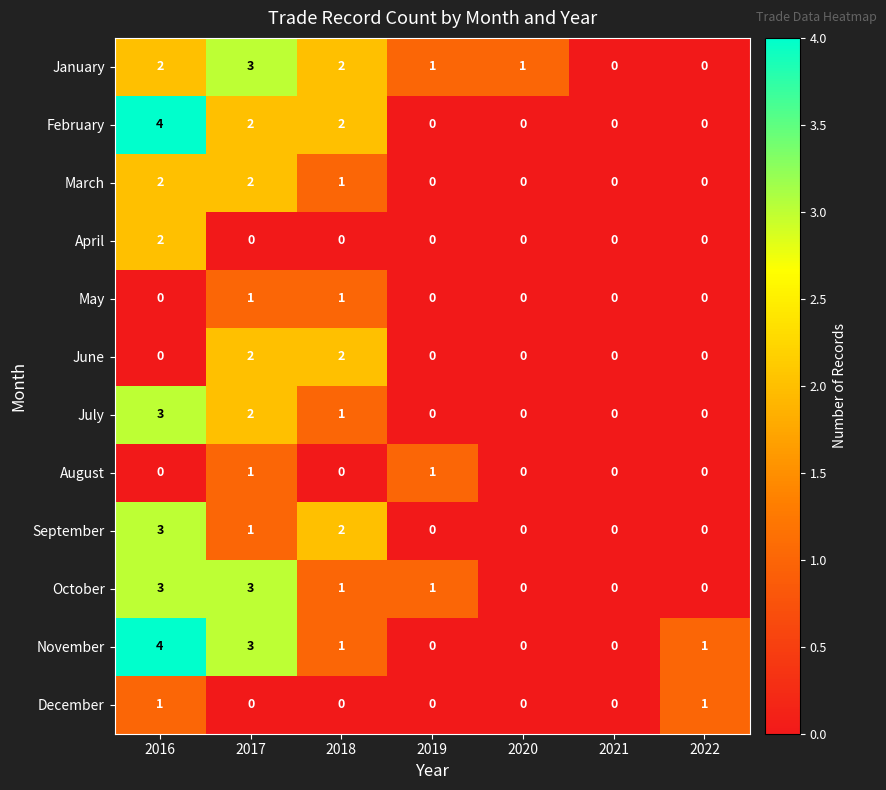

Is it true that September equals 1 at 2016?

False